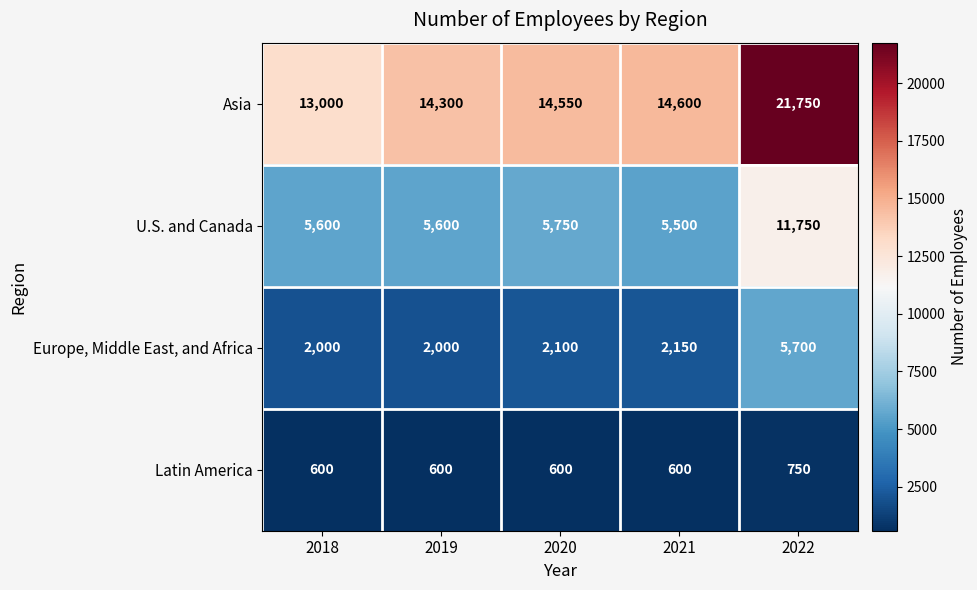

What is the difference between the second highest and second lowest values in the U.S. and Canada series?

150